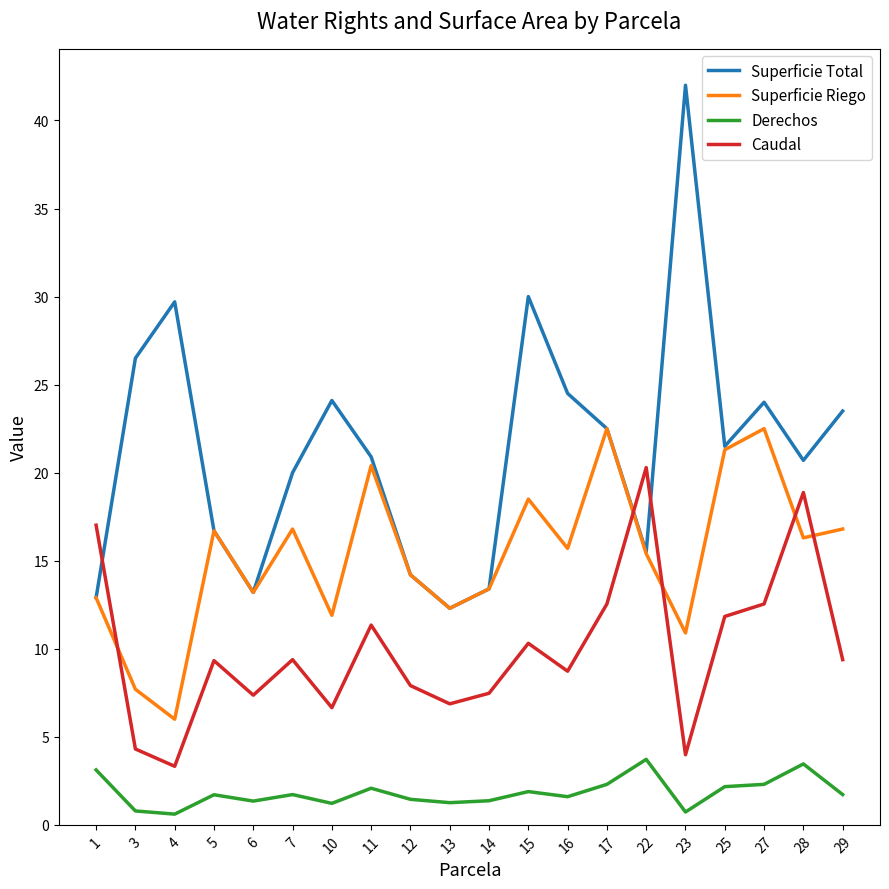

What is the maximum value shown in the chart?

42.0